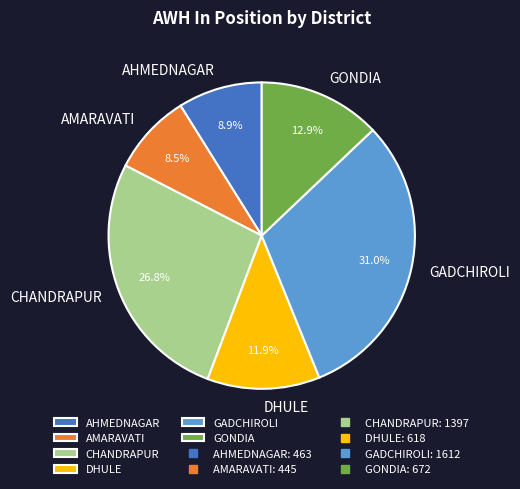

What is the largest slice in the pie chart?

GADCHIROLI